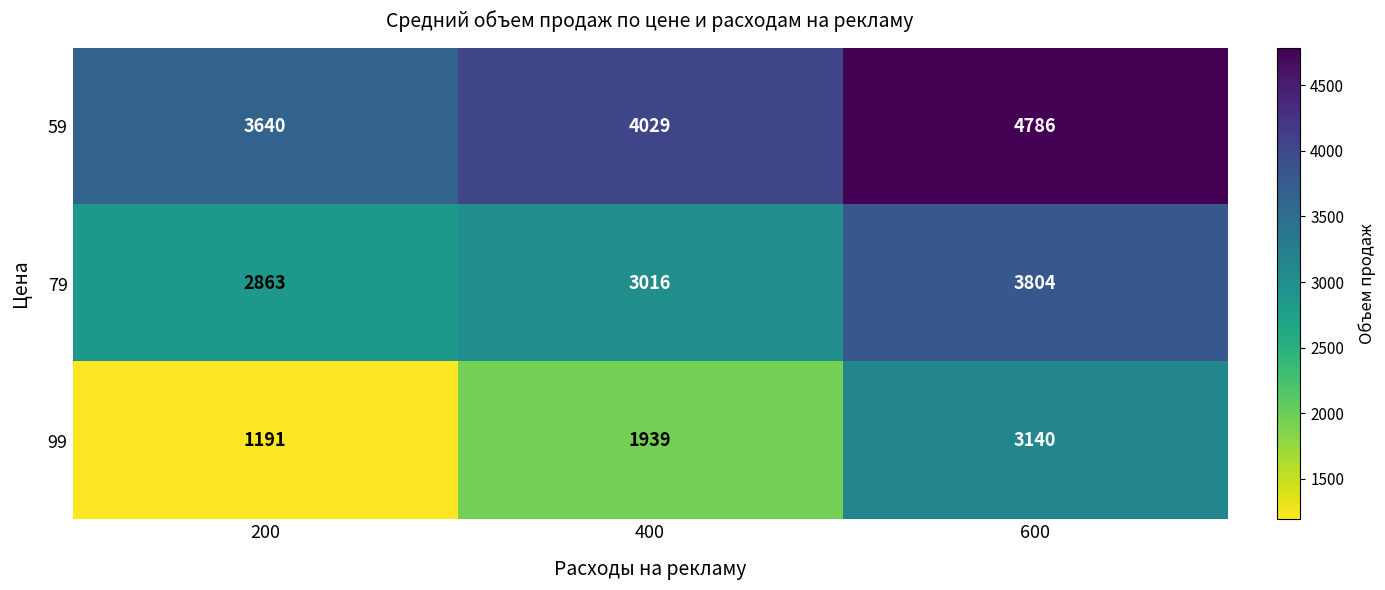

Read the 59 value at 400, to the nearest 100.

4000